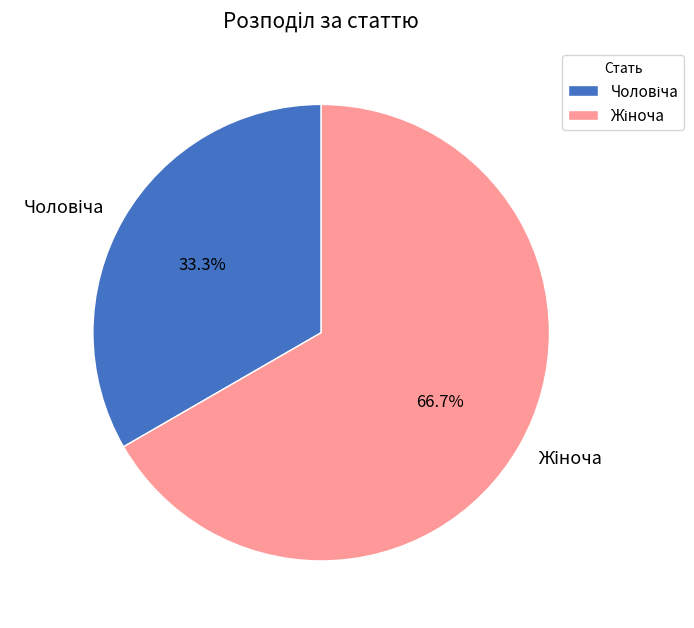

Is there any slice that represents more than half of the pie?

Yes